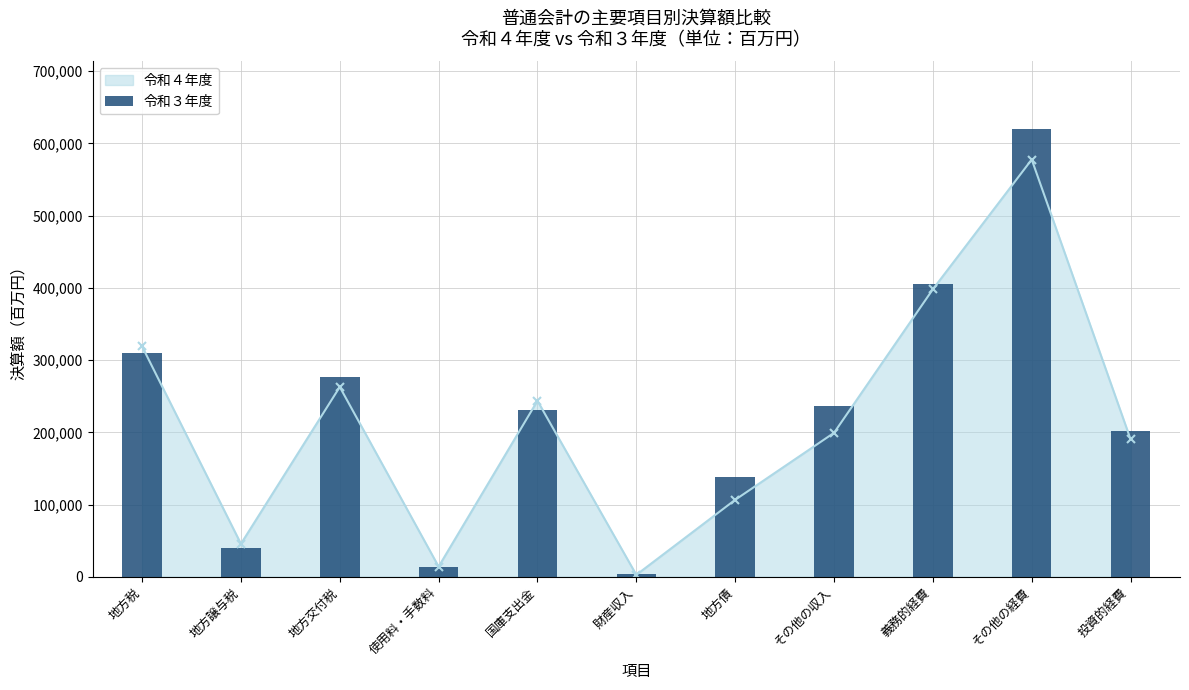

Reading right to left, extract all data points from this chart.

202172	620438	404774	236272	138220	3943	231096	14162	275996	40436	310138